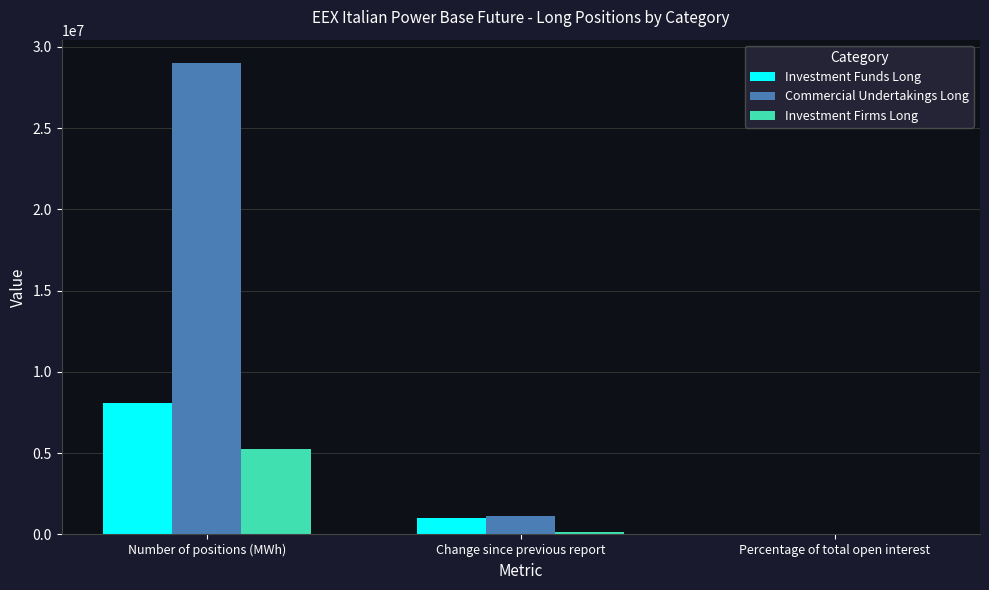

The value of Investment Funds Long at Number of positions (MWh) is 8109409.0. True or false?

True